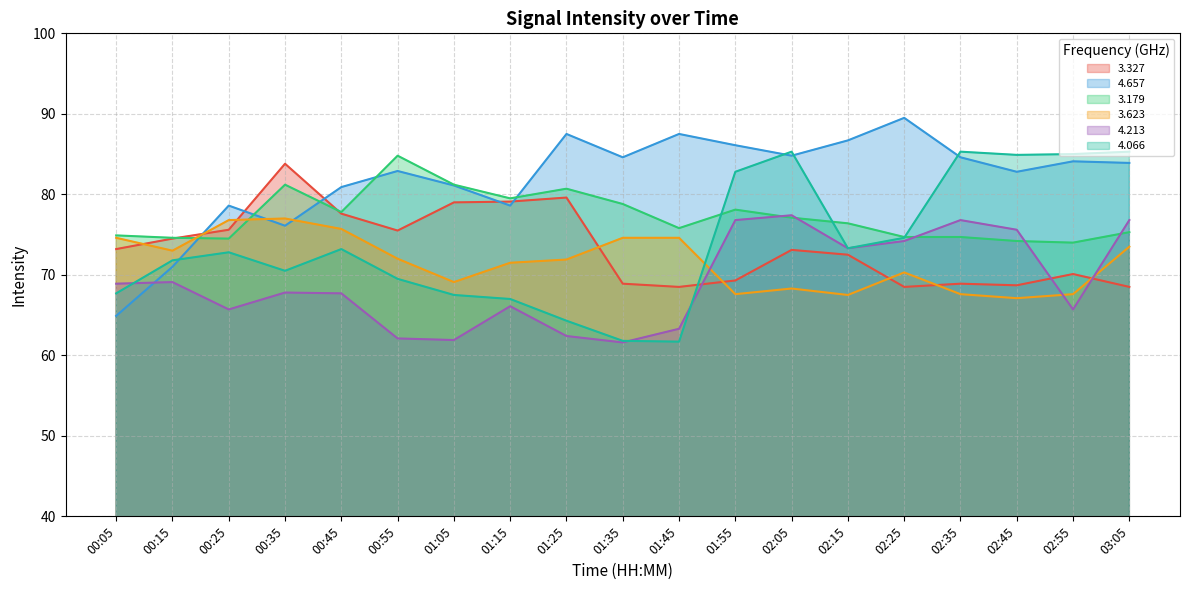

Between 01:15 and 01:25, which is larger?

01:25